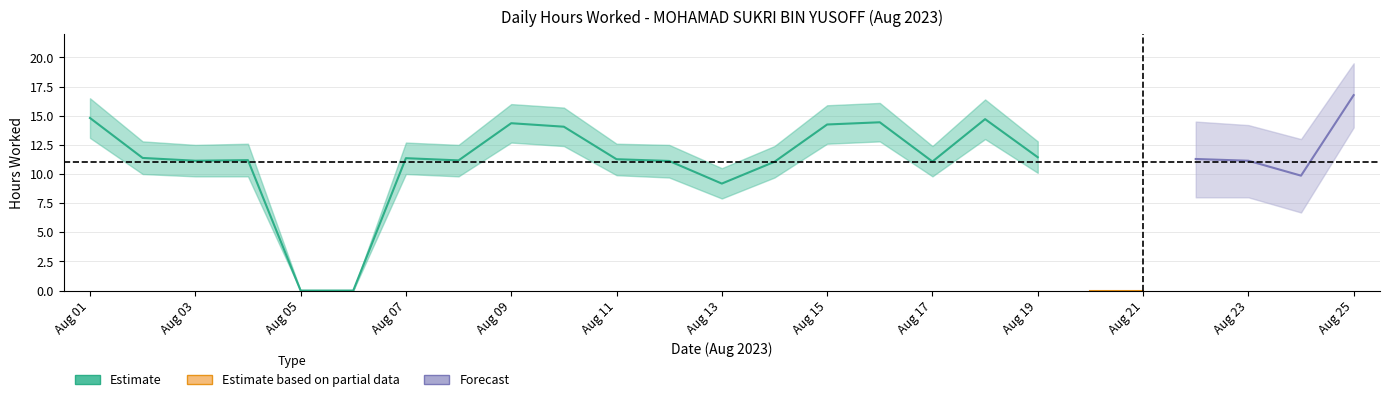

List the labels in order of hours_upper value, smallest first.

5, 6, 20, 21, 13, 24, 14, 17, 3, 8, 12, 23, 4, 11, 7, 22, 2, 19, 10, 15, 9, 16, 18, 1, 25